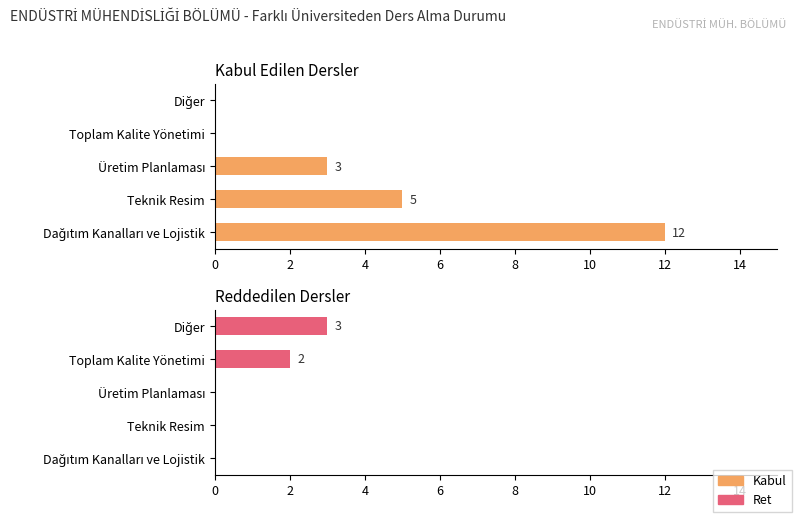

What is the difference between the maximum and minimum values in the Ret series?

3